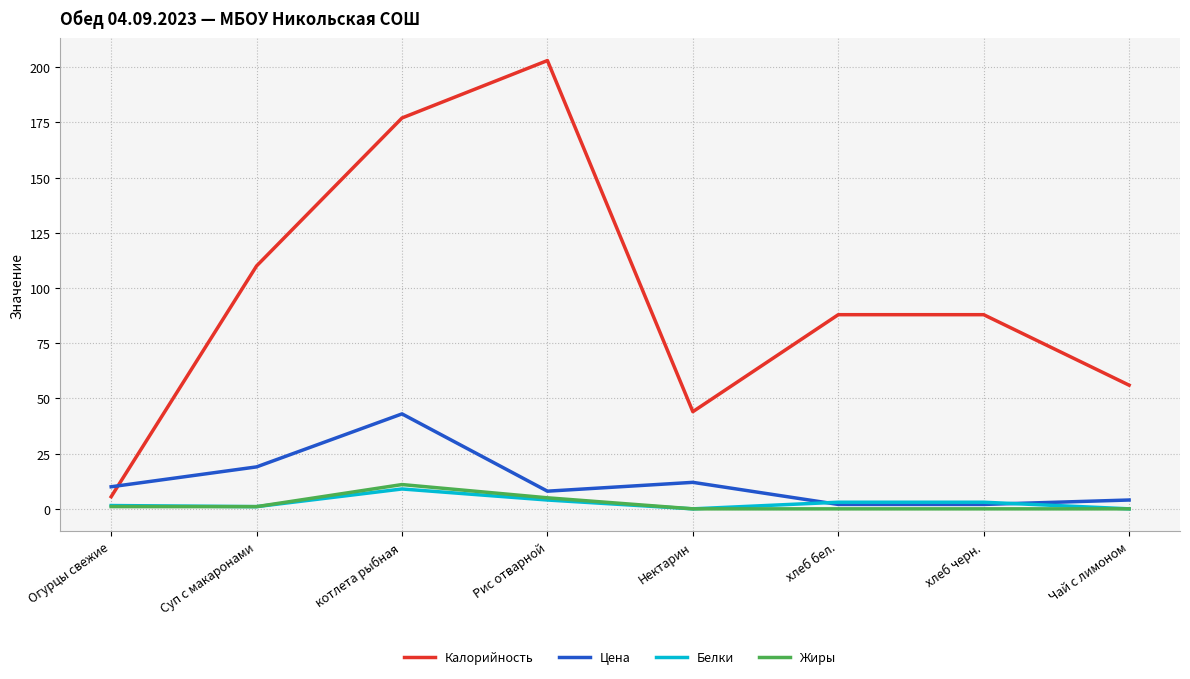

True or false: Калорийность and Жиры intersect in this chart.

False